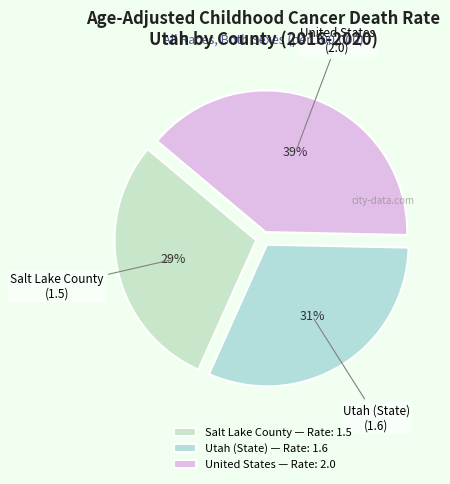

To the nearest percent, what is the combined percentage of United States and Utah (State)?

71%